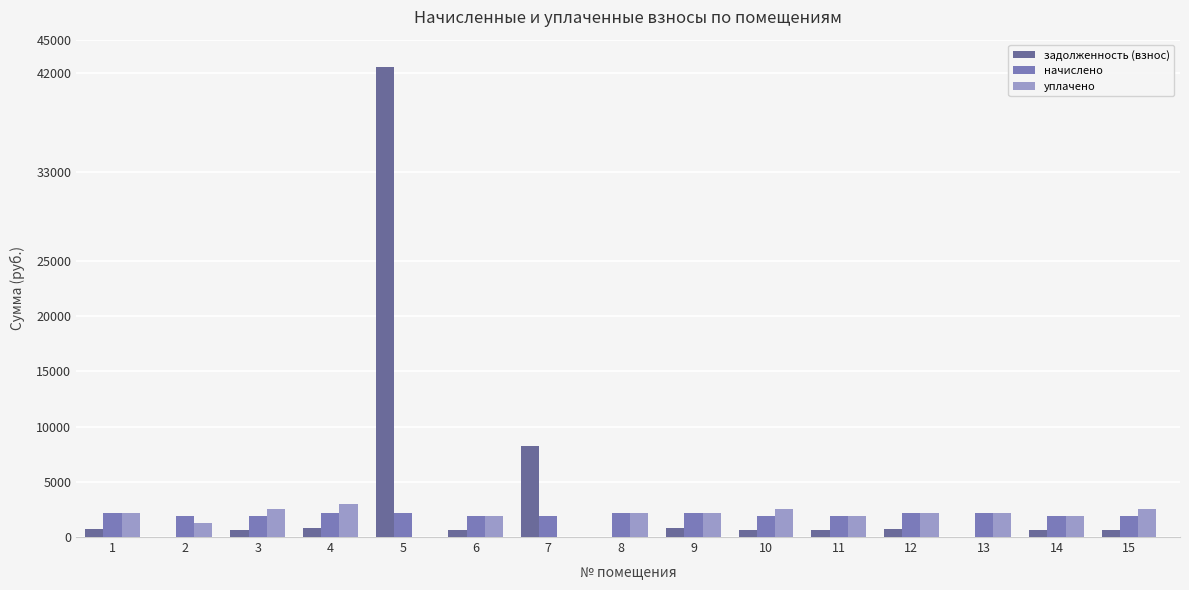

What is the sum of the начислено values at 4 and 9?

4406.0